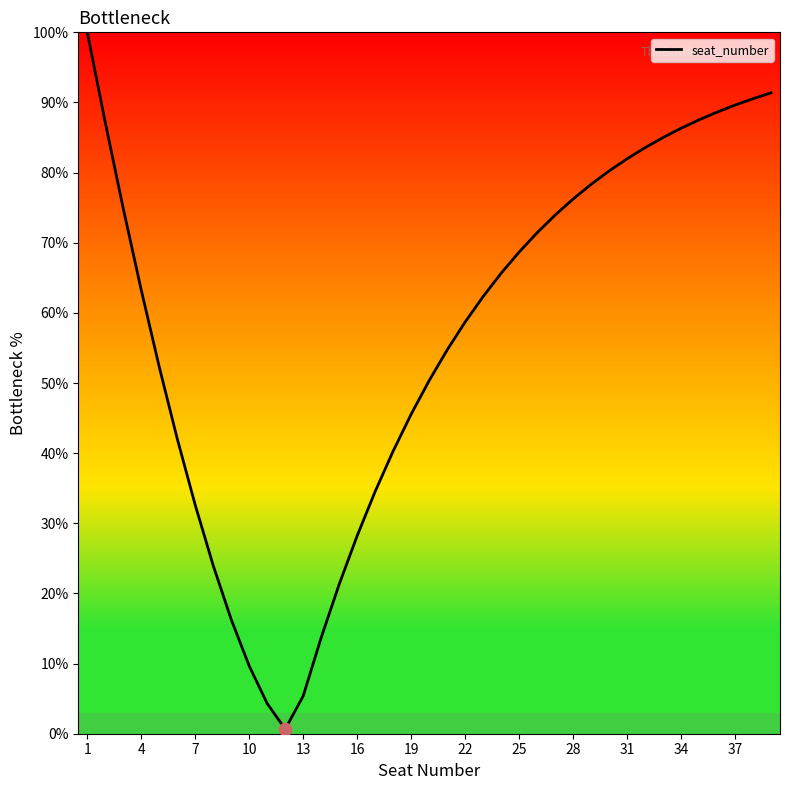

What is the maximum value shown in the chart?

100.0